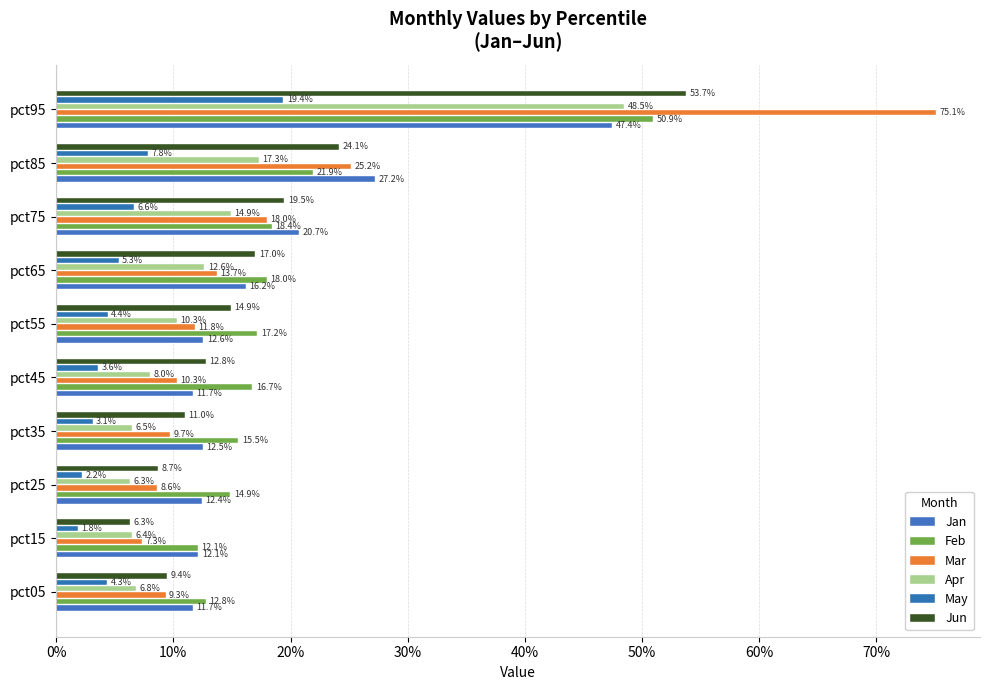

Reading right to left, extract all data points from this chart.

Jan: 0.5	0.3	0.2	0.2	0.1	0.1	0.1	0.1	0.1	0.1
Feb: 0.5	0.2	0.2	0.2	0.2	0.2	0.2	0.1	0.1	0.1
Mar: 0.8	0.3	0.2	0.1	0.1	0.1	0.1	0.1	0.1	0.1
Apr: 0.5	0.2	0.1	0.1	0.1	0.1	0.1	0.1	0.1	0.1
May: 0.2	0.1	0.1	0.1	0.0	0.0	0.0	0.0	0.0	0.0
Jun: 0.5	0.2	0.2	0.2	0.1	0.1	0.1	0.1	0.1	0.1